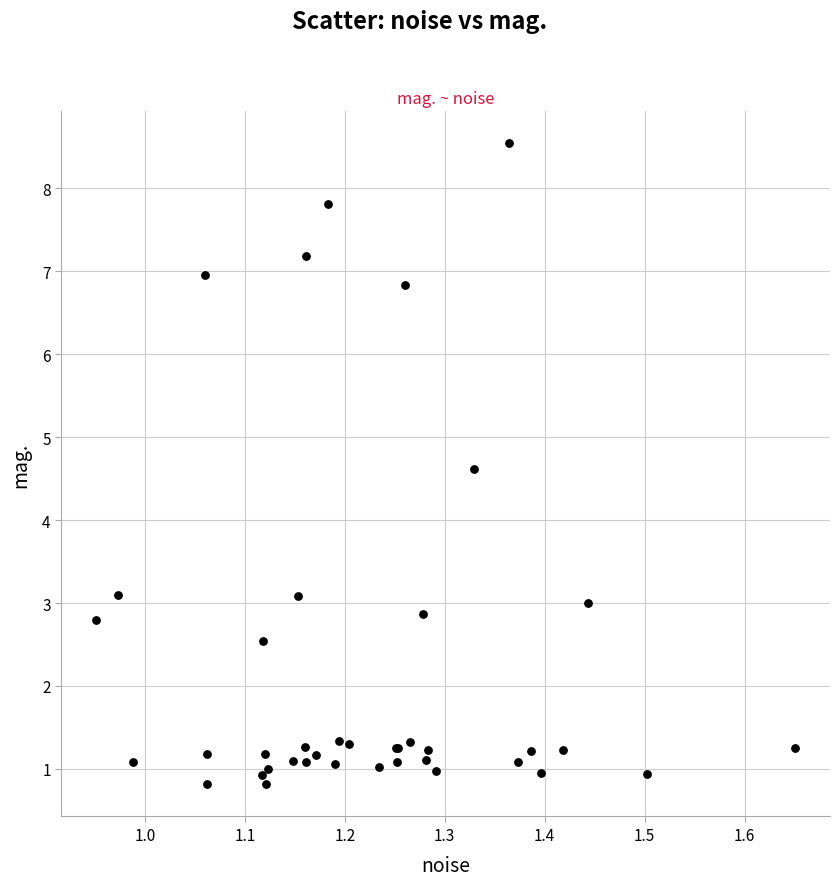

What Y value in the scatter plot is closest to 4?

4.6